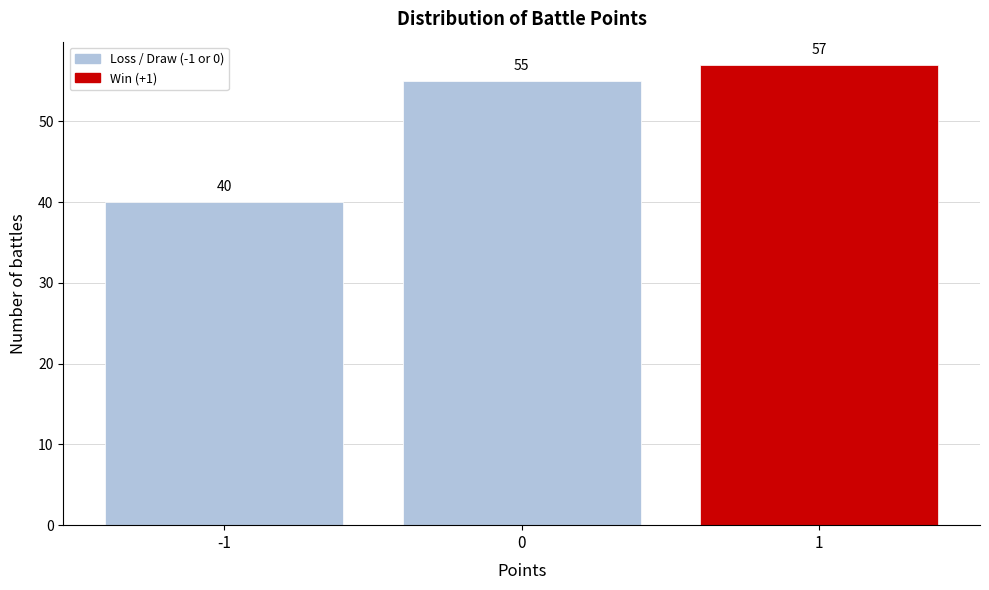

Over which range of the x-axis is the bar tallest?

0.5 to 1.5